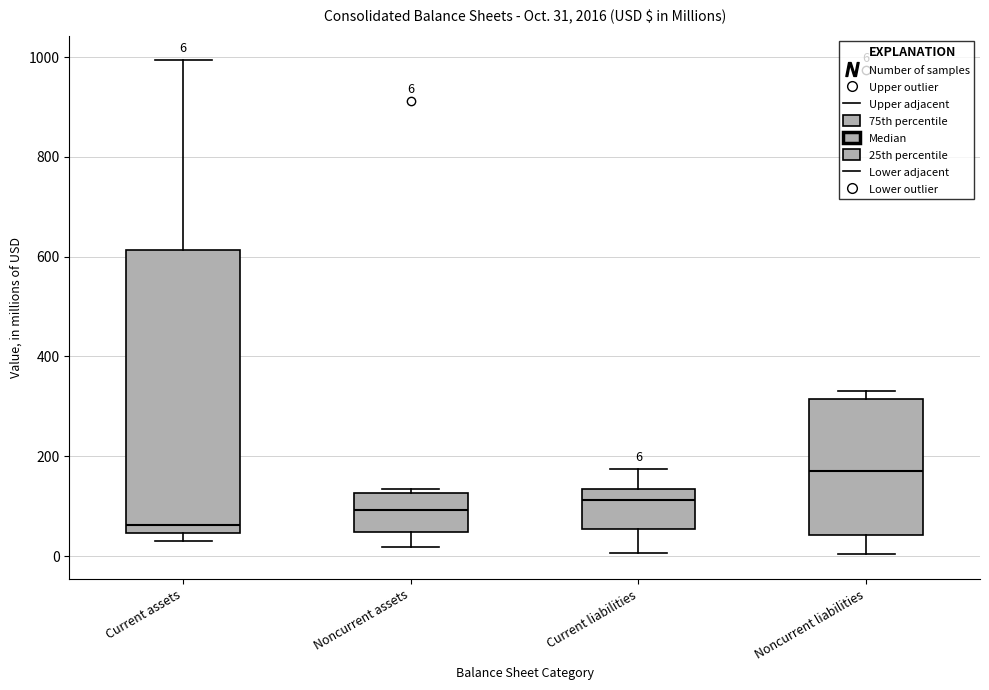

Which box is the tallest, from its lower edge to its upper edge?

Current assets